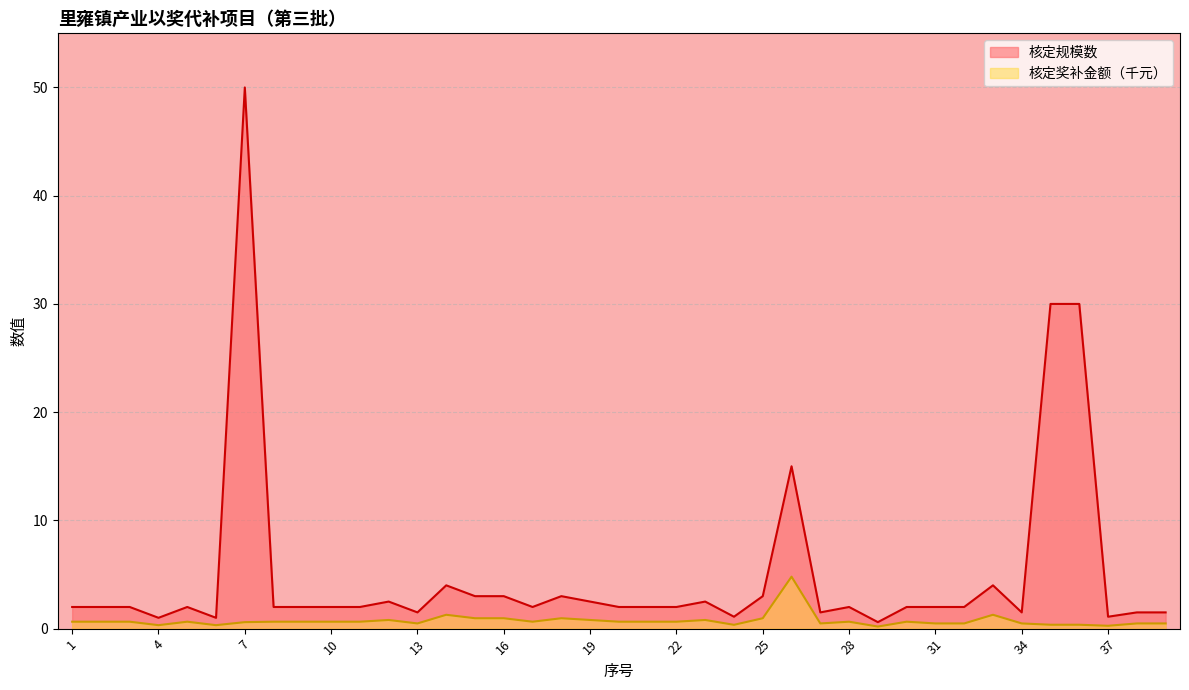

How many values in the 核定规模数 series are below 2?

10